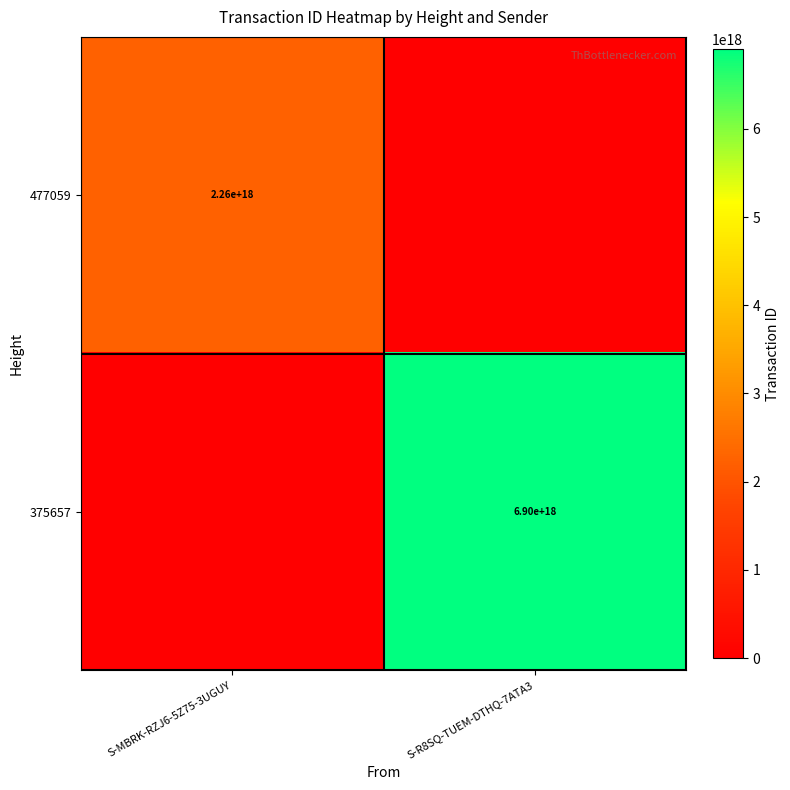

The value of 375657 at S-R8SQ-TUEM-DTHQ-7ATA3 is 11006648176920363008. True or false?

False